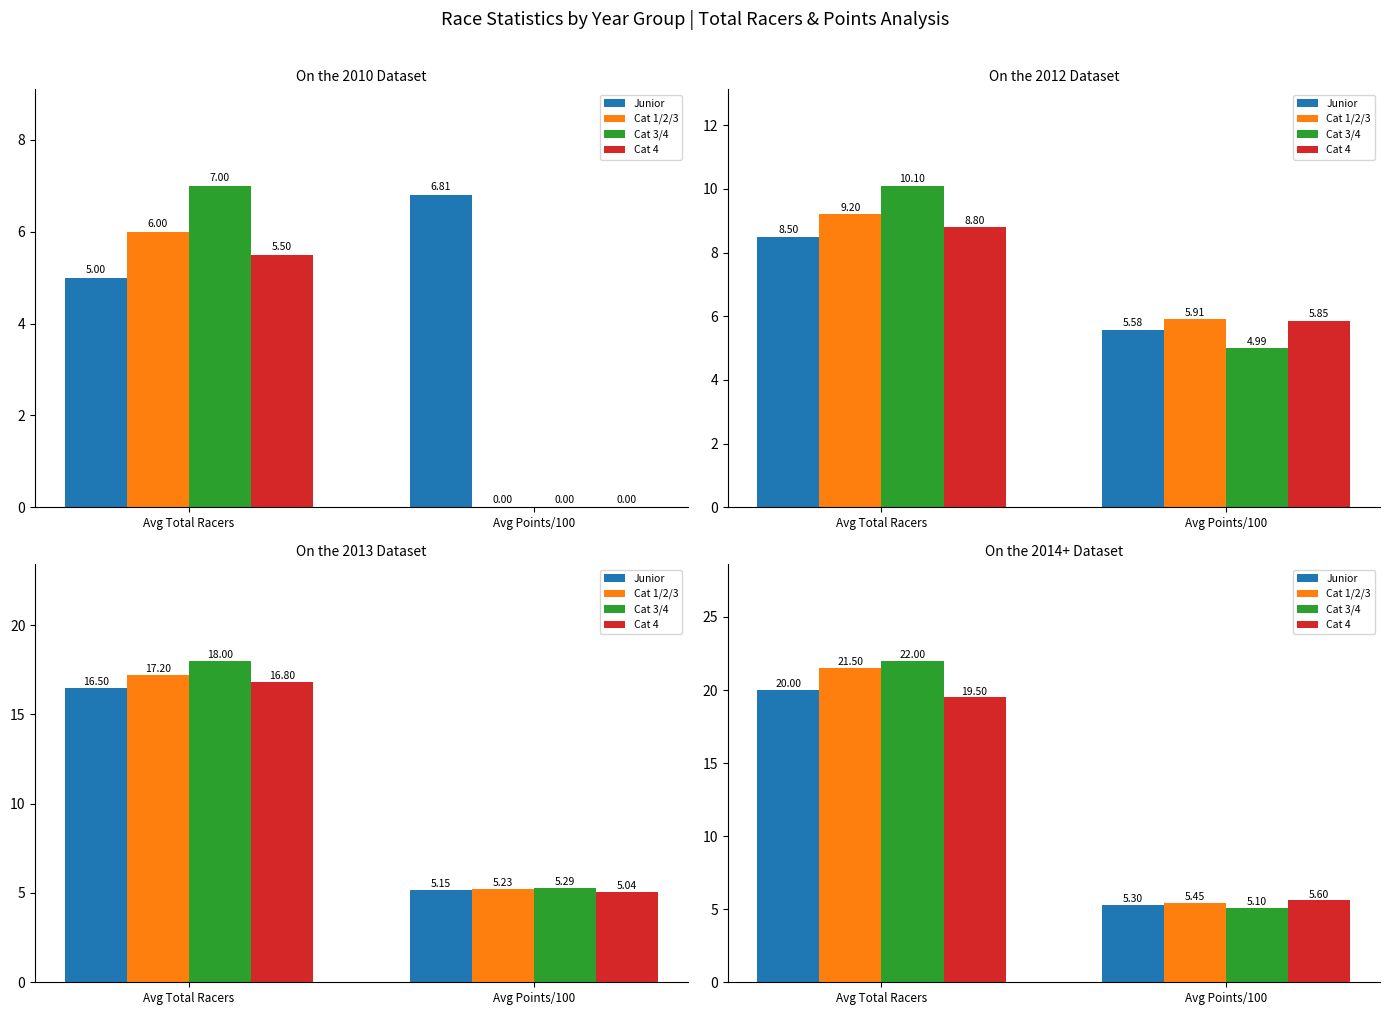

What are all the series names shown in the legend?

Junior, Cat 1/2/3, Cat 3/4, Cat 4